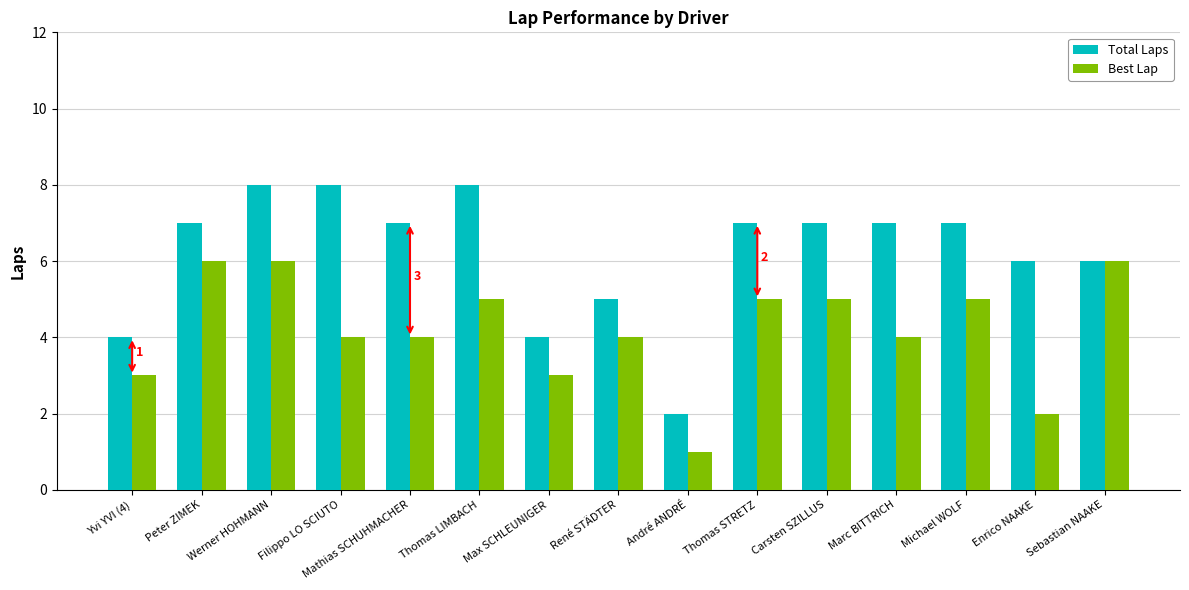

Rank the series by their average value, from lowest to highest.

Best Lap, Total Laps